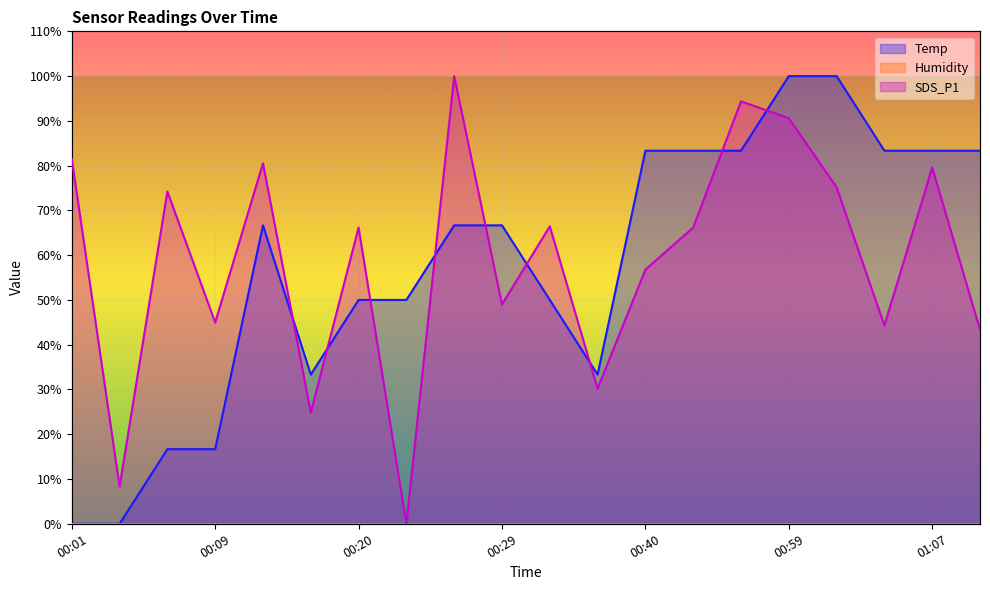

Reading right to left, what are all the values shown in this chart?

Temp: 83.3	83.3	83.3	100.0	100.0	83.3	83.3	83.3	33.3	50.0	66.7	66.7	50.0	50.0	33.3	66.7	16.7	16.7	0.0	0.0
SDS_P1: 43.4	79.6	44.3	75.2	90.6	94.4	66.2	56.8	30.2	66.4	49.0	100.0	0.0	66.2	24.8	80.5	45.0	74.2	8.3	81.5